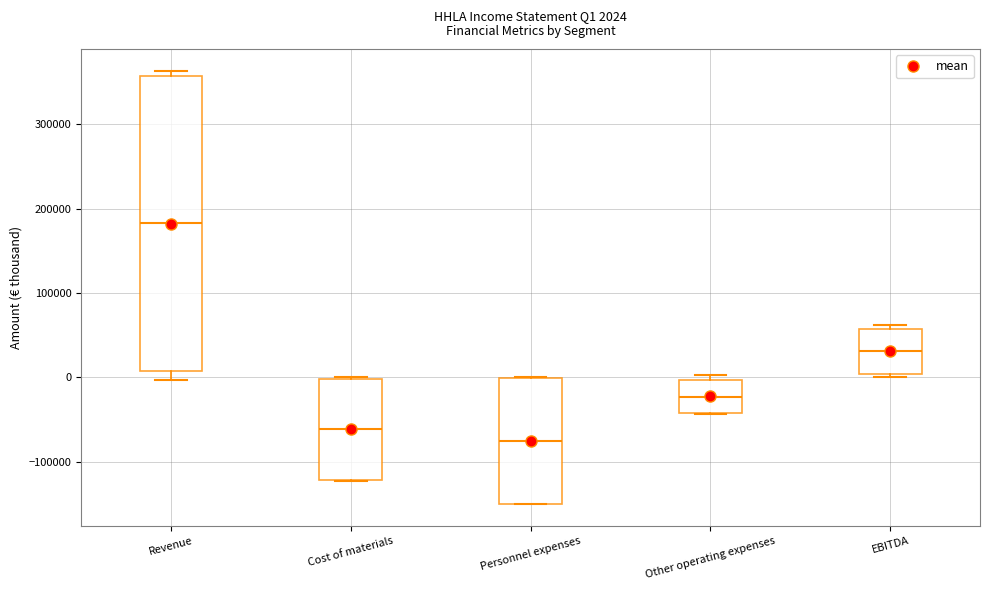

Which box is the tallest, from its lower edge to its upper edge?

Revenue